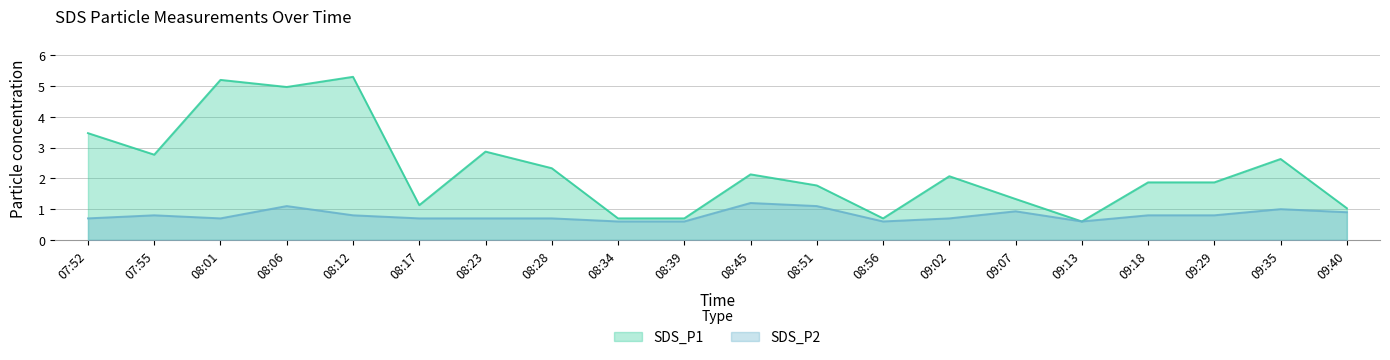

The SDS_P2 series shows 0.7 at 07:52. True or false?

True